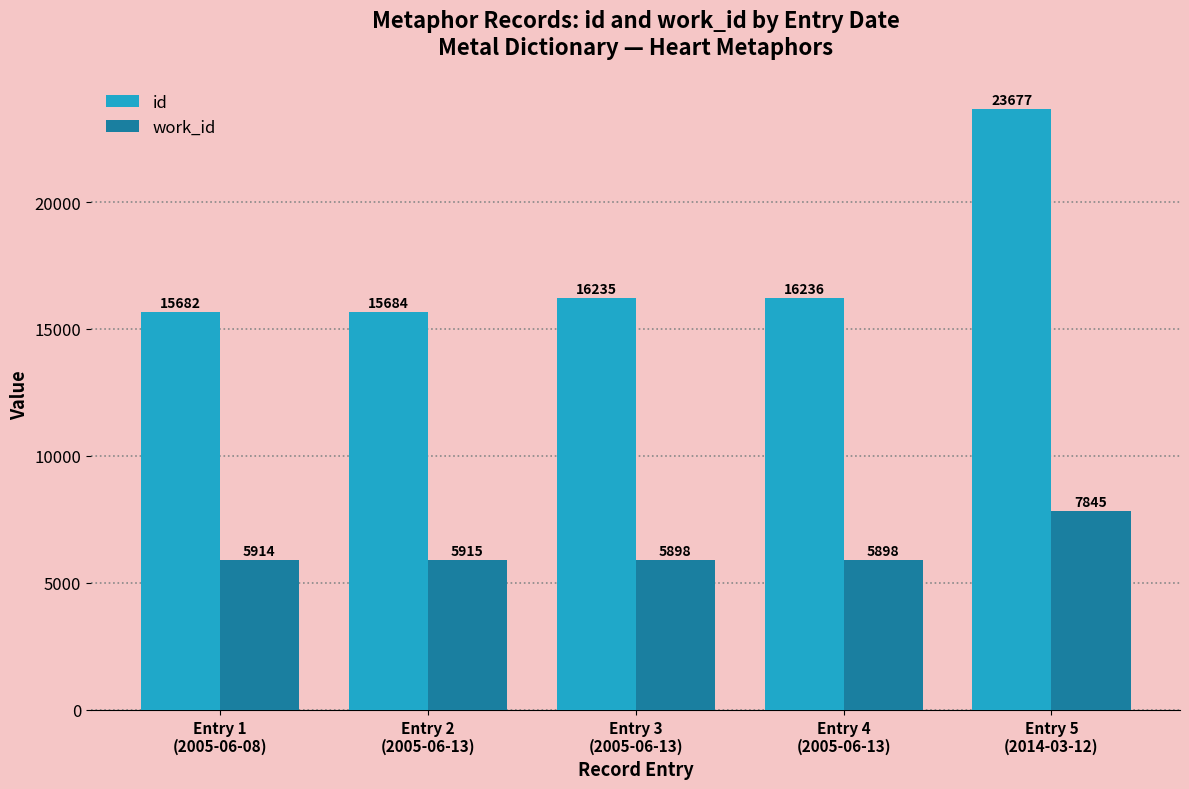

What position from the left is Entry 2
(2005-06-13)?

2